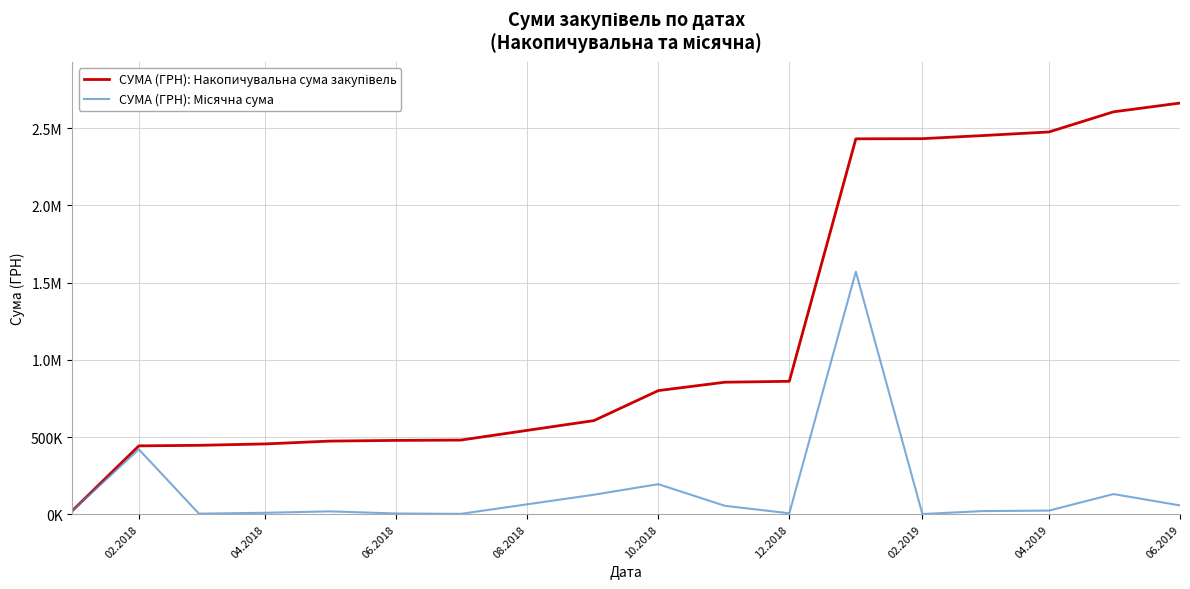

Does the chart display data point markers on the line(s)?

No